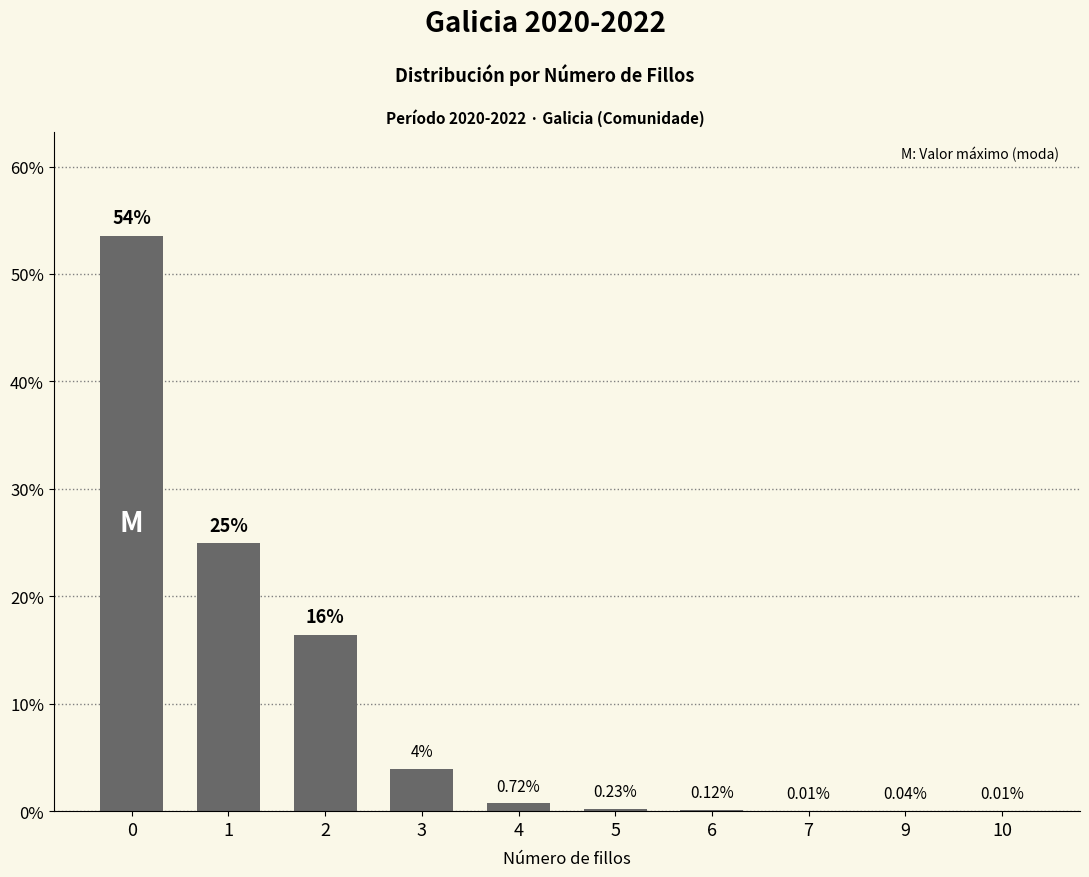

What is the average value?

10.0